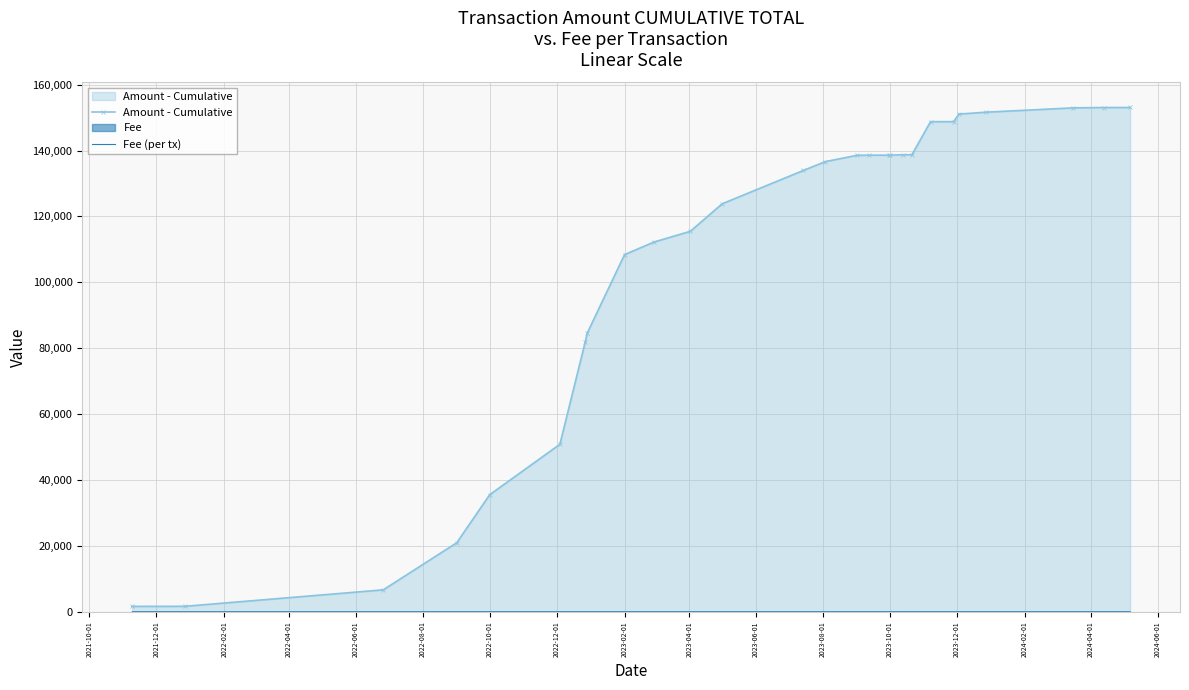

Which series has the largest total across all categories?

Amount - Cumulative